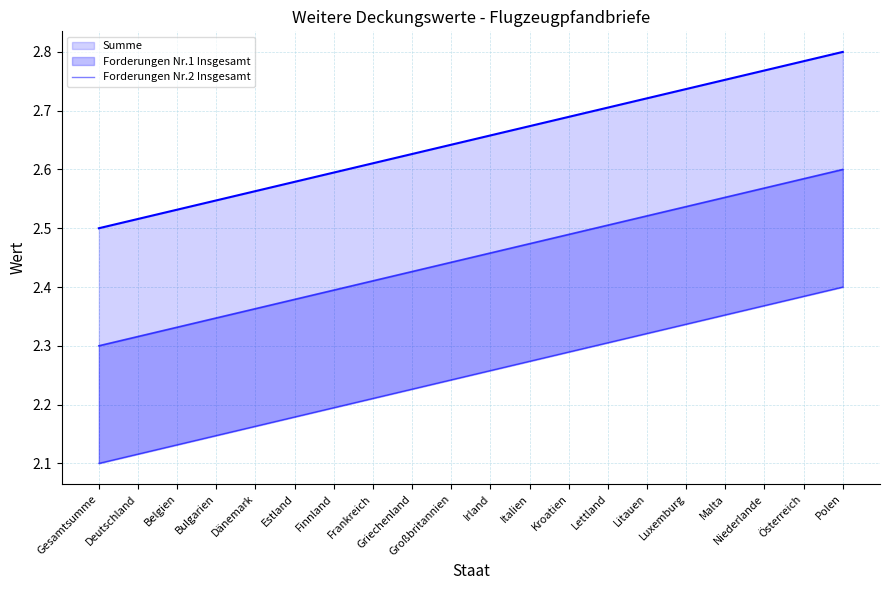

What is the average value?

2.2